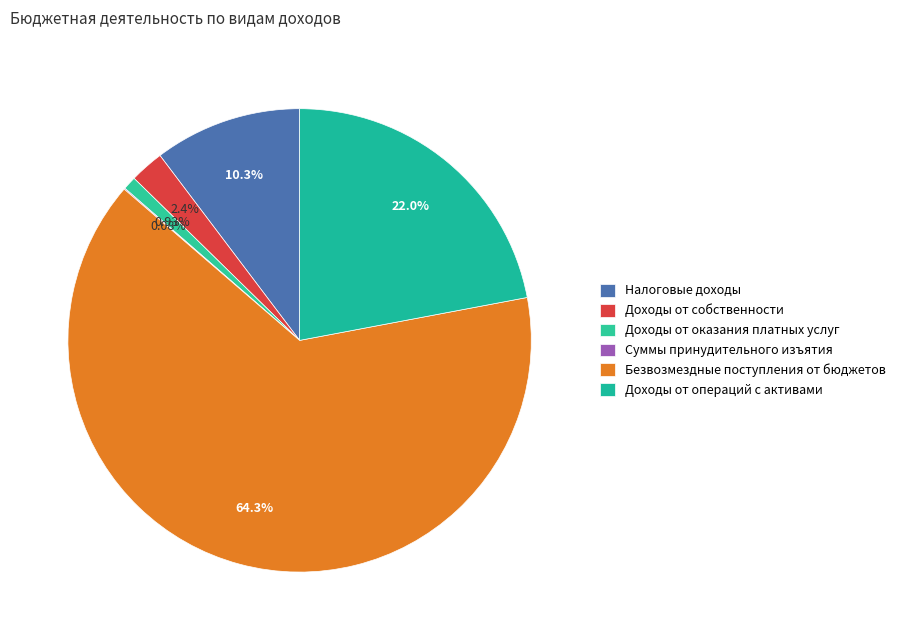

Count the number of slices in the pie.

6